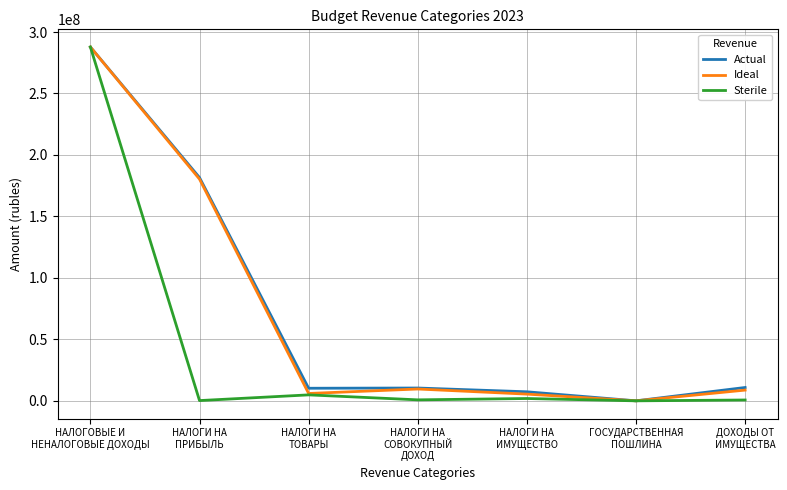

What is the greatest value displayed?

287798797.6